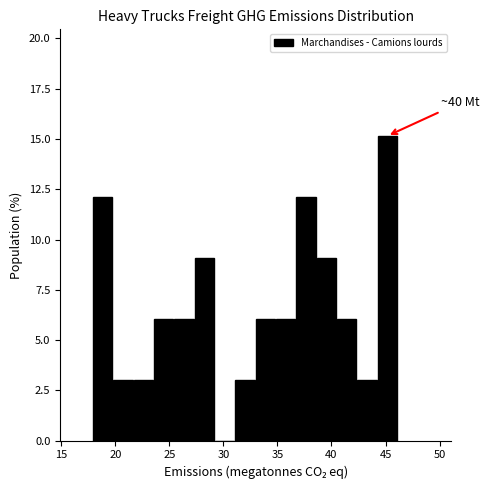

Around what value on the x-axis is the tallest bar? Give the approximate position of its centre, as read against the axis.

45.0